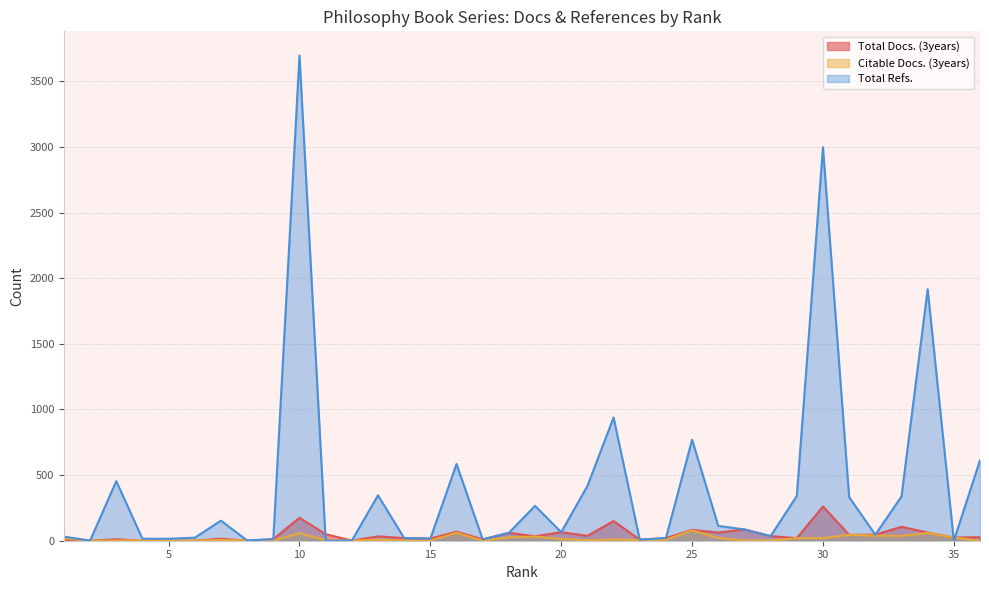

What is the difference between the Citable Docs. (3years) values at 18 and 5?

25